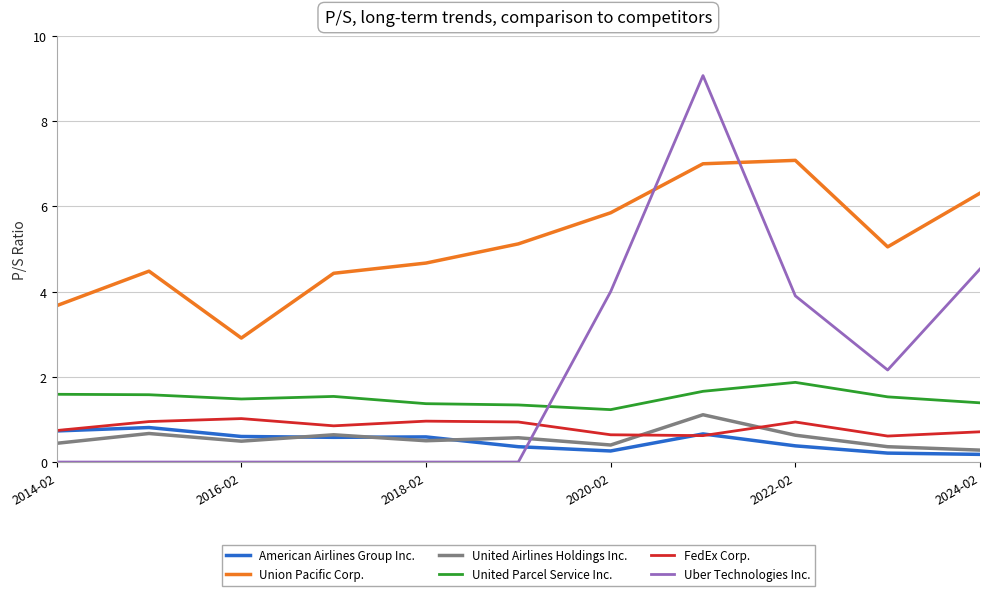

Which series has the largest total across all categories?

Union Pacific Corp.